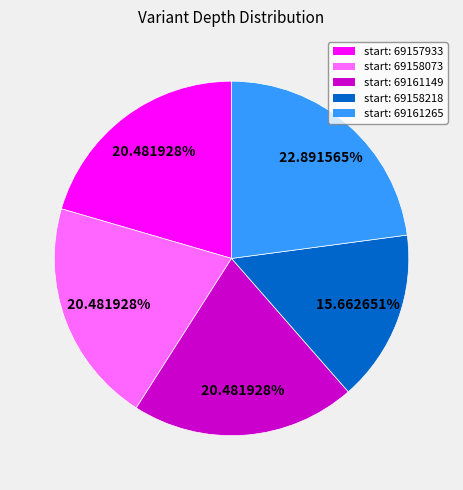

Approximately how many times larger is the value at start: 69158218 compared to start: 69158073?

0.8